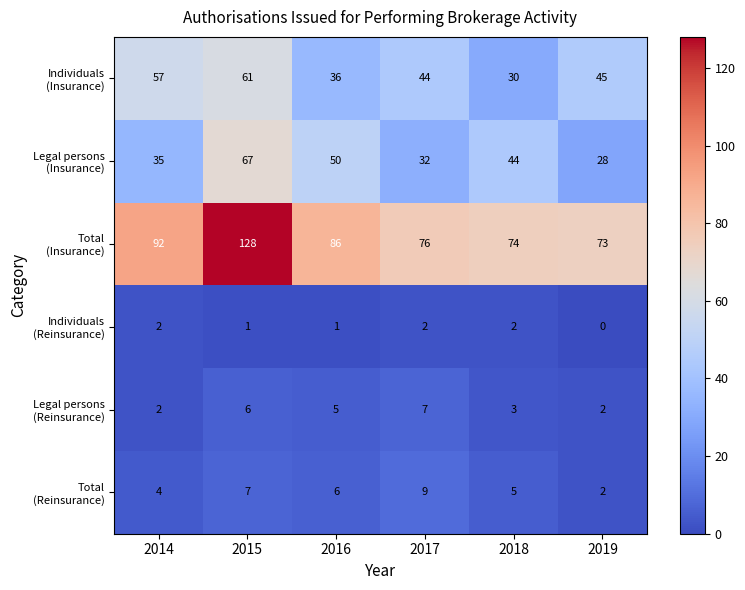

At which category does the chart reach its minimum across all series?

2019